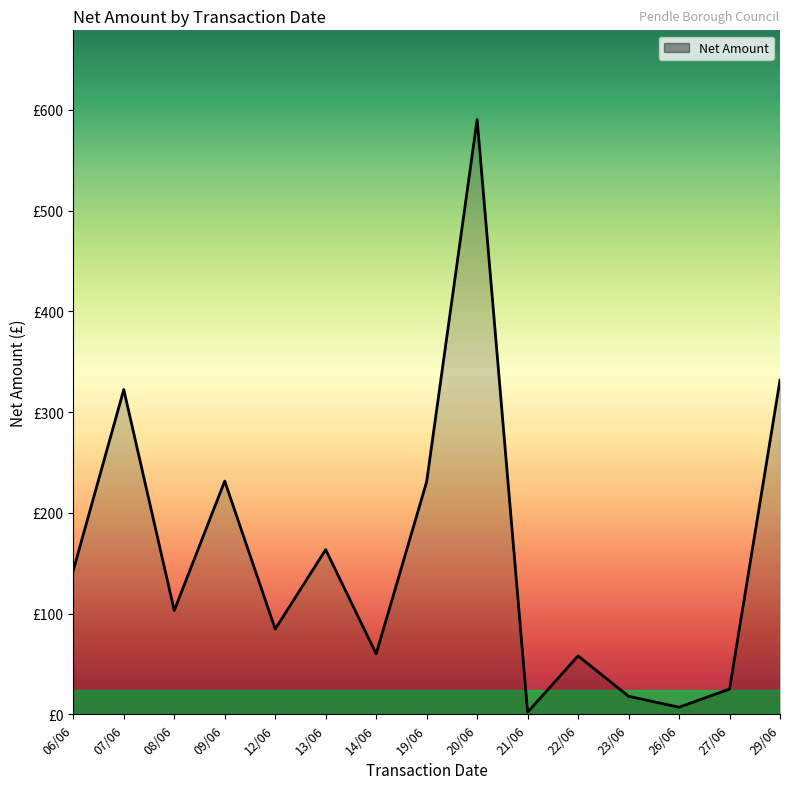

Does the chart display data point markers on the line(s)?

No